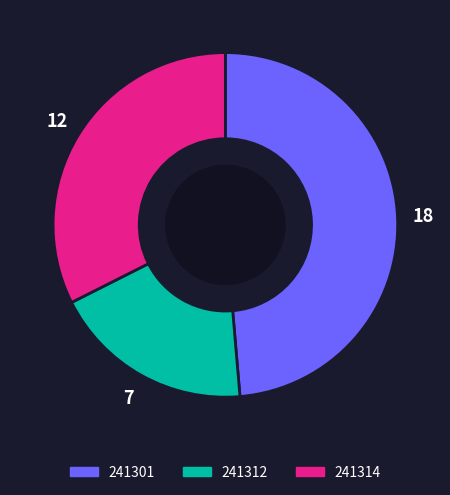

Is it true that 241314 is 32% of the pie?

True